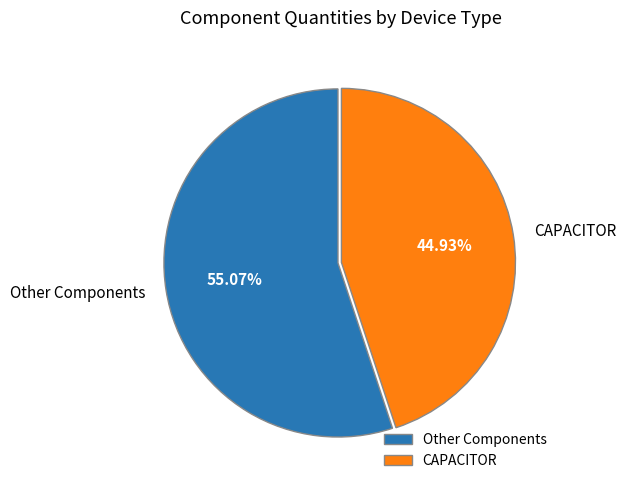

Combined, do Other Components and CAPACITOR account for over 50%?

Yes